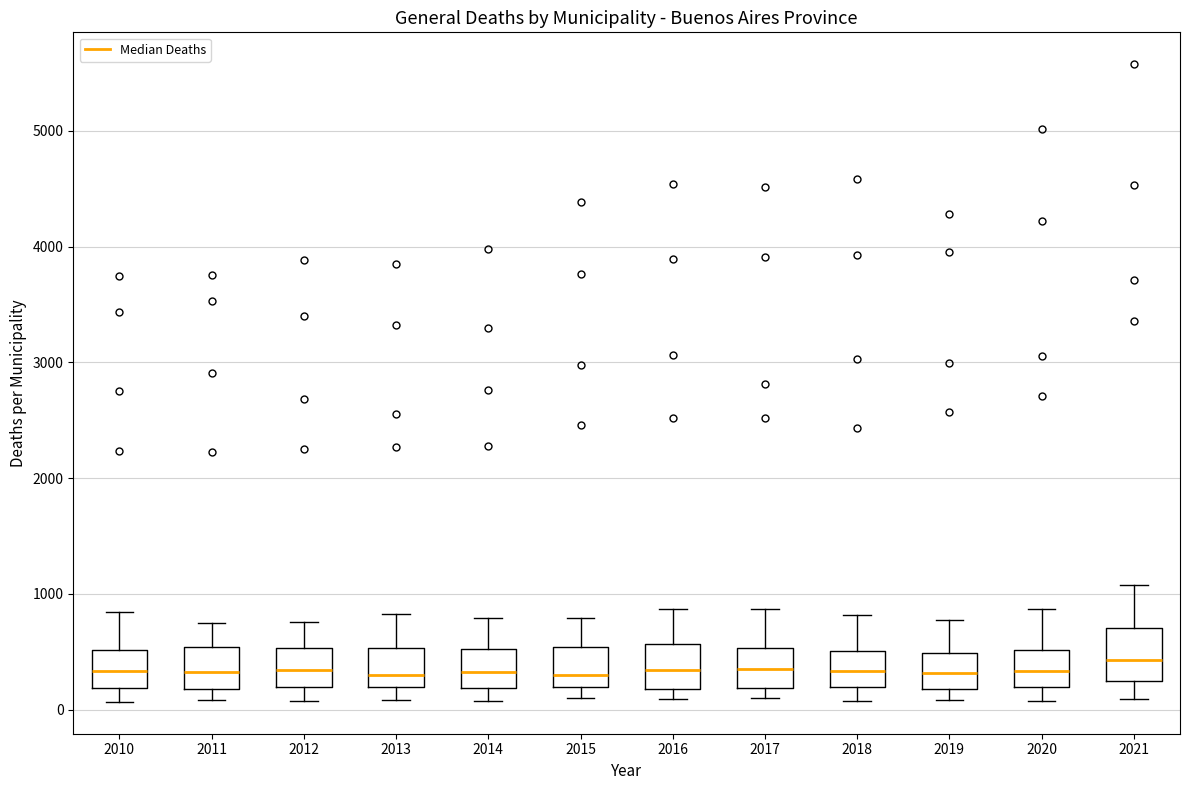

Reading left to right, read every box against the y-axis: the position of its median line, the range the box covers, and the ends of its whiskers. The values are not printed on the chart, so give them approximately, as read against the axis.

2010: median 300, box 200 to 500, whiskers 100 to 800
2011: median 300, box 200 to 500, whiskers 100 to 800
2012: median 300, box 200 to 500, whiskers 100 to 800
2013: median 300, box 200 to 500, whiskers 100 to 800
2014: median 300, box 200 to 500, whiskers 100 to 800
2015: median 300, box 200 to 500, whiskers 100 to 800
2016: median 300, box 200 to 600, whiskers 100 to 900
2017: median 400, box 200 to 500, whiskers 100 to 900
2018: median 300, box 200 to 500, whiskers 100 to 800
2019: median 300, box 200 to 500, whiskers 100 to 800
2020: median 300, box 200 to 500, whiskers 100 to 900
2021: median 400, box 200 to 700, whiskers 100 to 1100